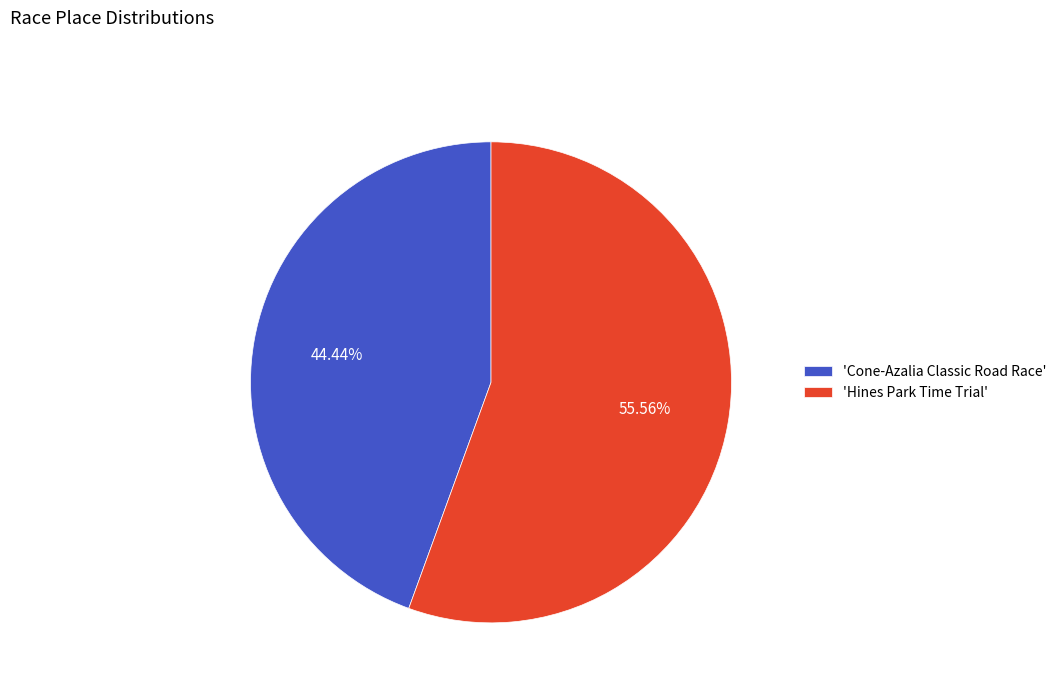

Which slice is the smallest?

'Cone-Azalia Classic Road Race'